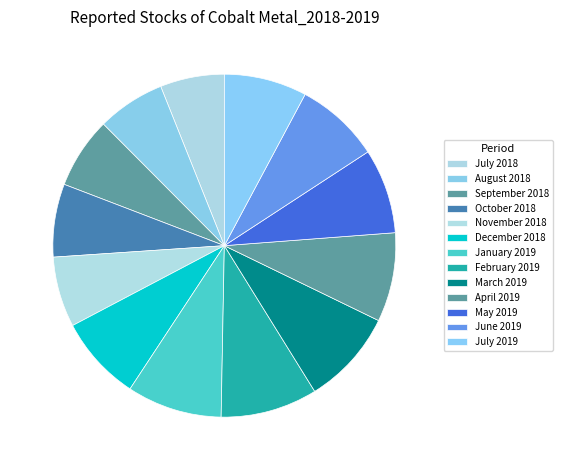

To the nearest percent, what is the difference between the largest and smallest slice percentages?

3%